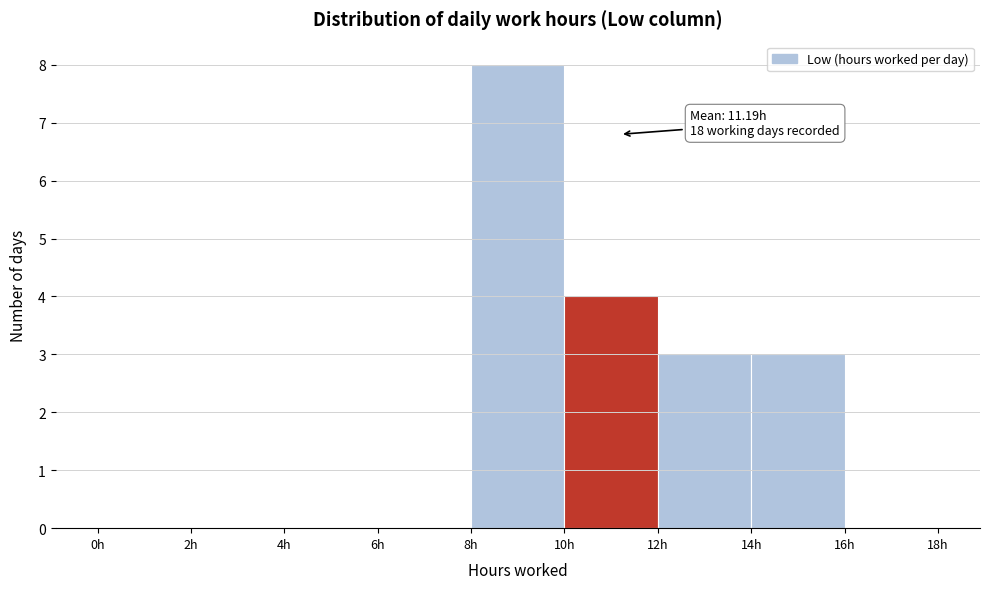

Over which range of the x-axis is the bar tallest?

8 to 10